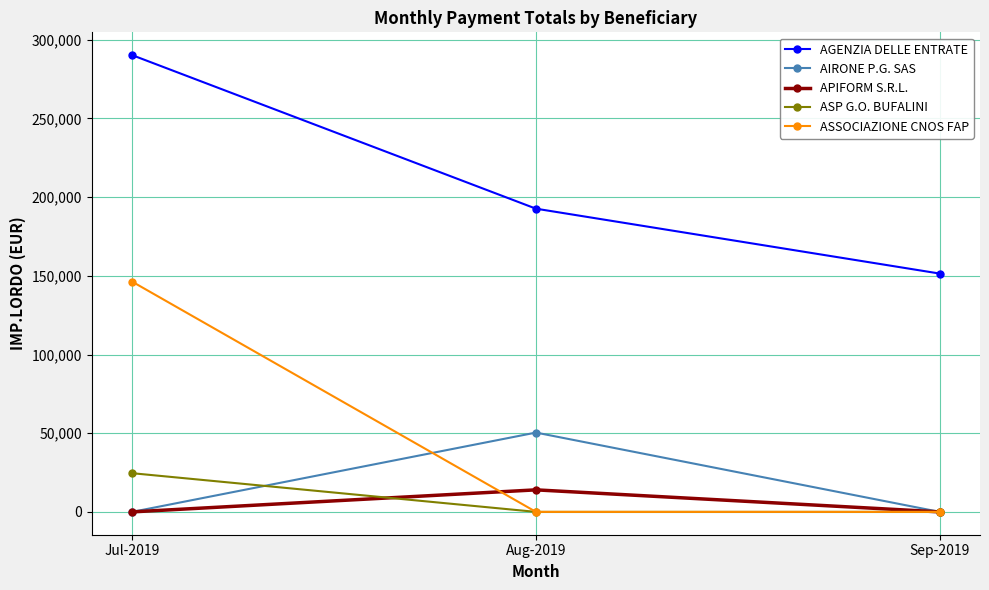

How many values in the ASSOCIAZIONE CNOS FAP series exceed 0?

1